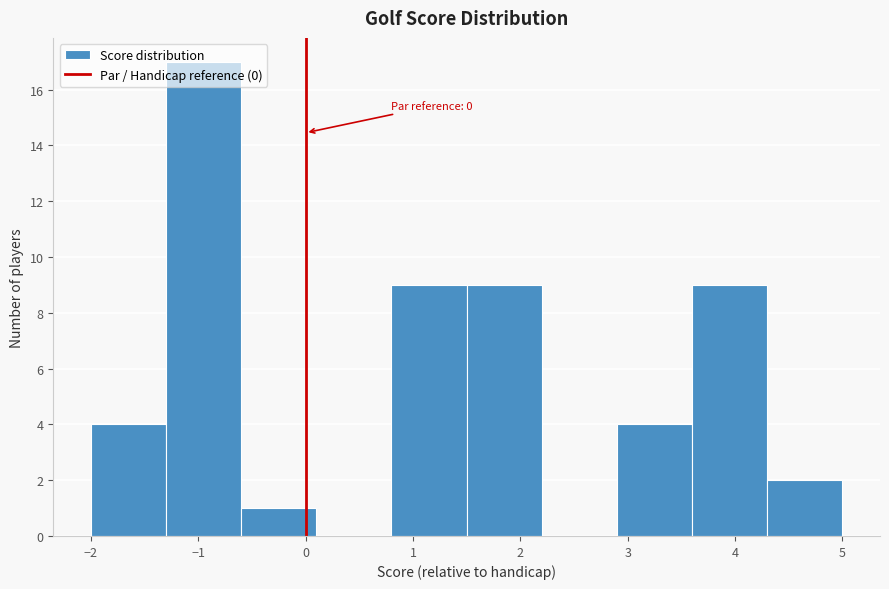

Over which range of the x-axis is the bar tallest?

-1.3 to -0.6